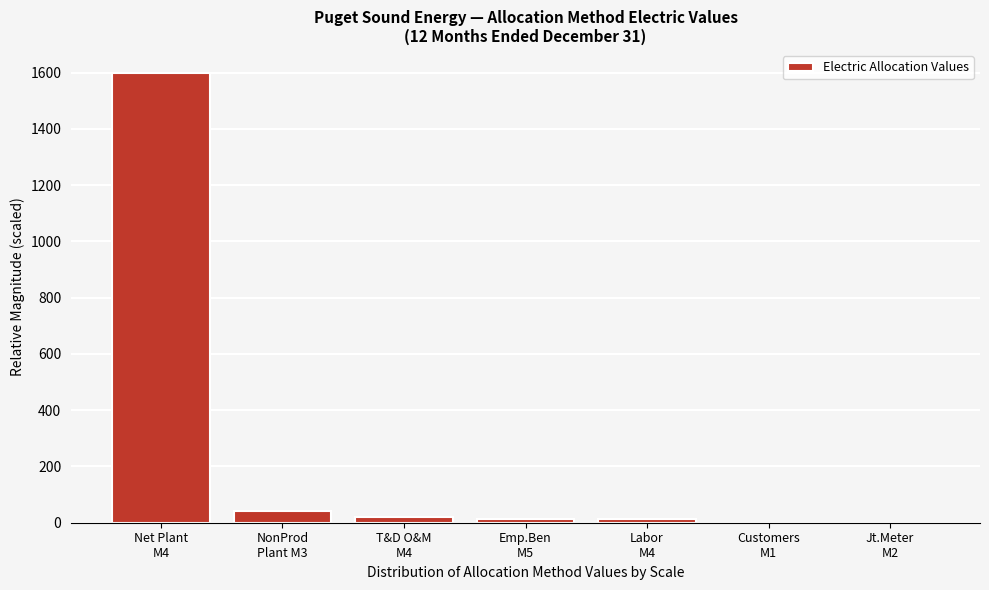

What is the greatest value displayed?

1600.0